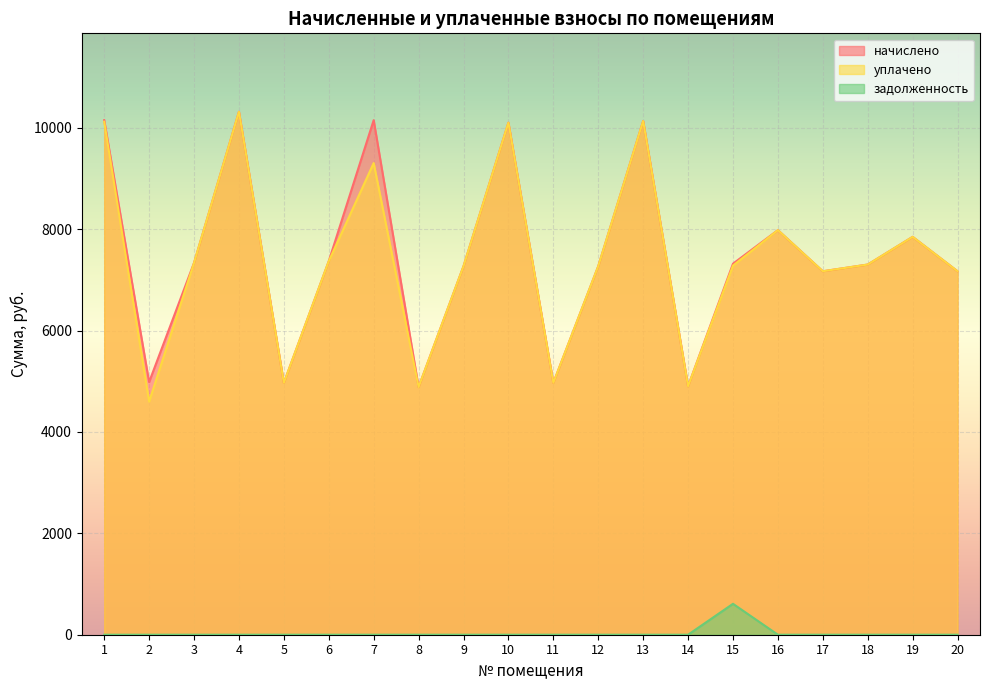

Is it true that задолженность equals 0.0 at 19?

True